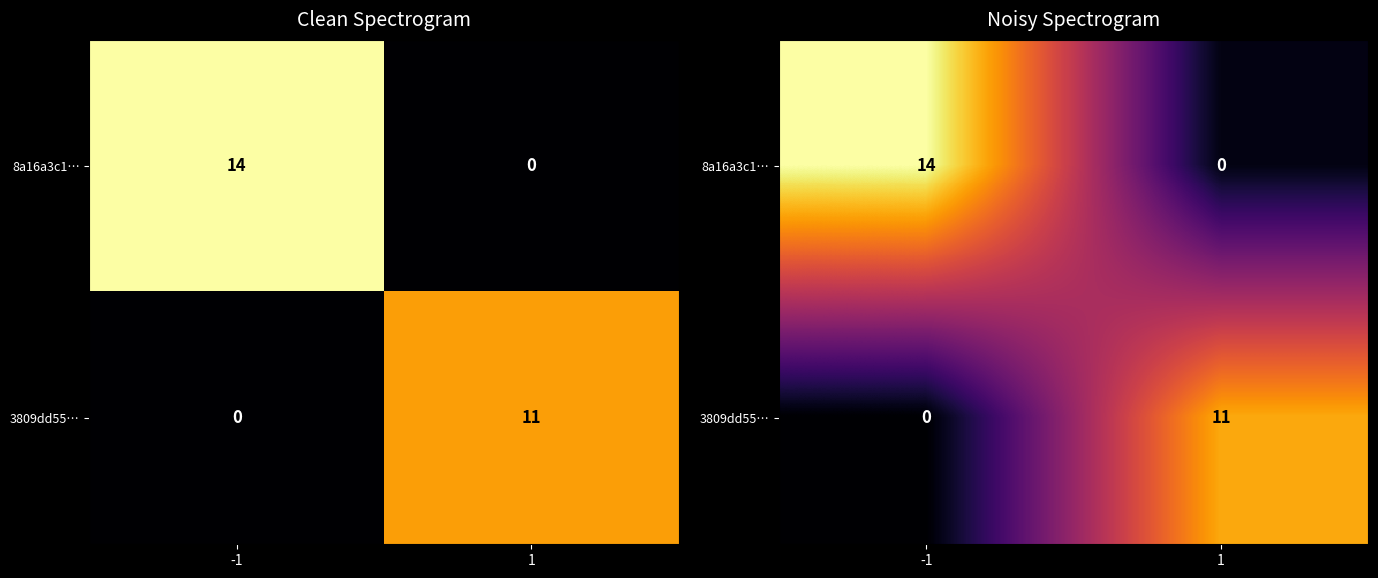

At -1, list the series in order from largest to smallest.

8a16a3c1…, 3809dd55…